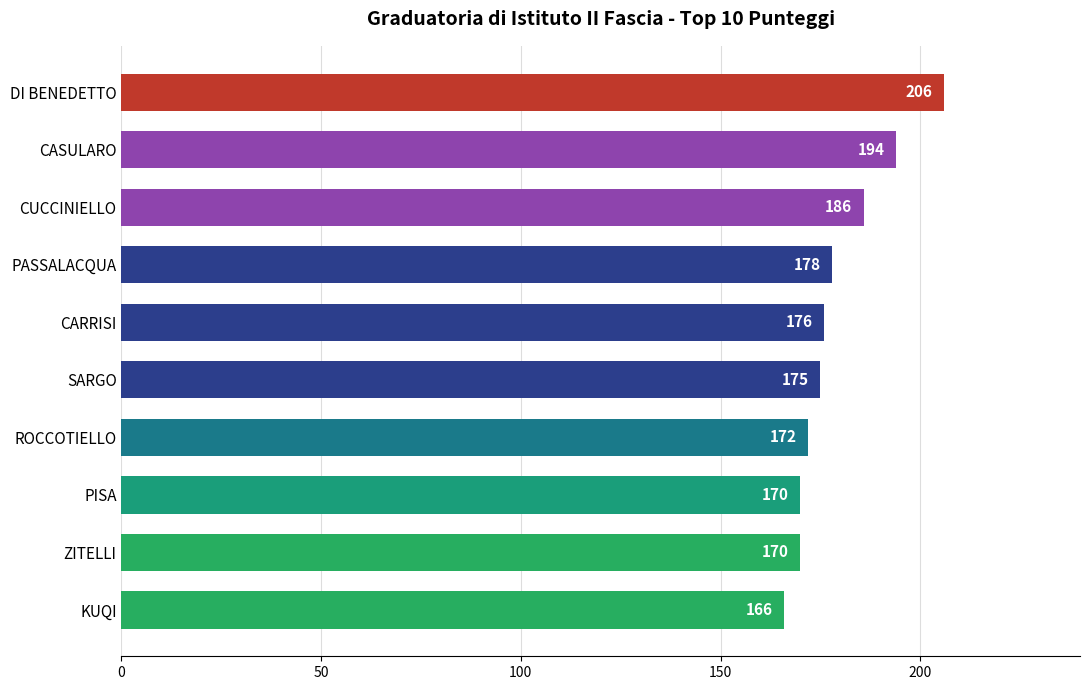

True or false: the data shows 305 at CASULARO.

False